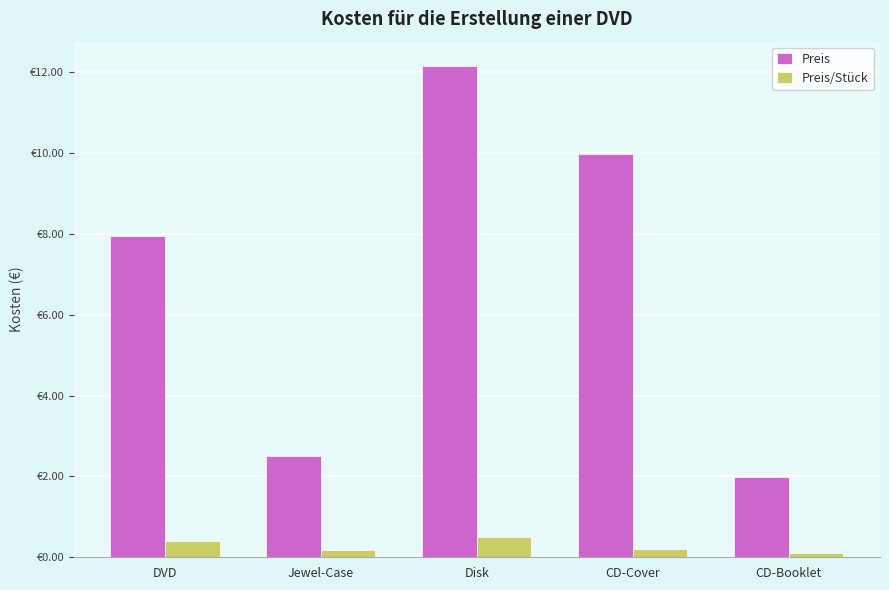

Are the bars grouped side by side (vs. stacked)?

Yes